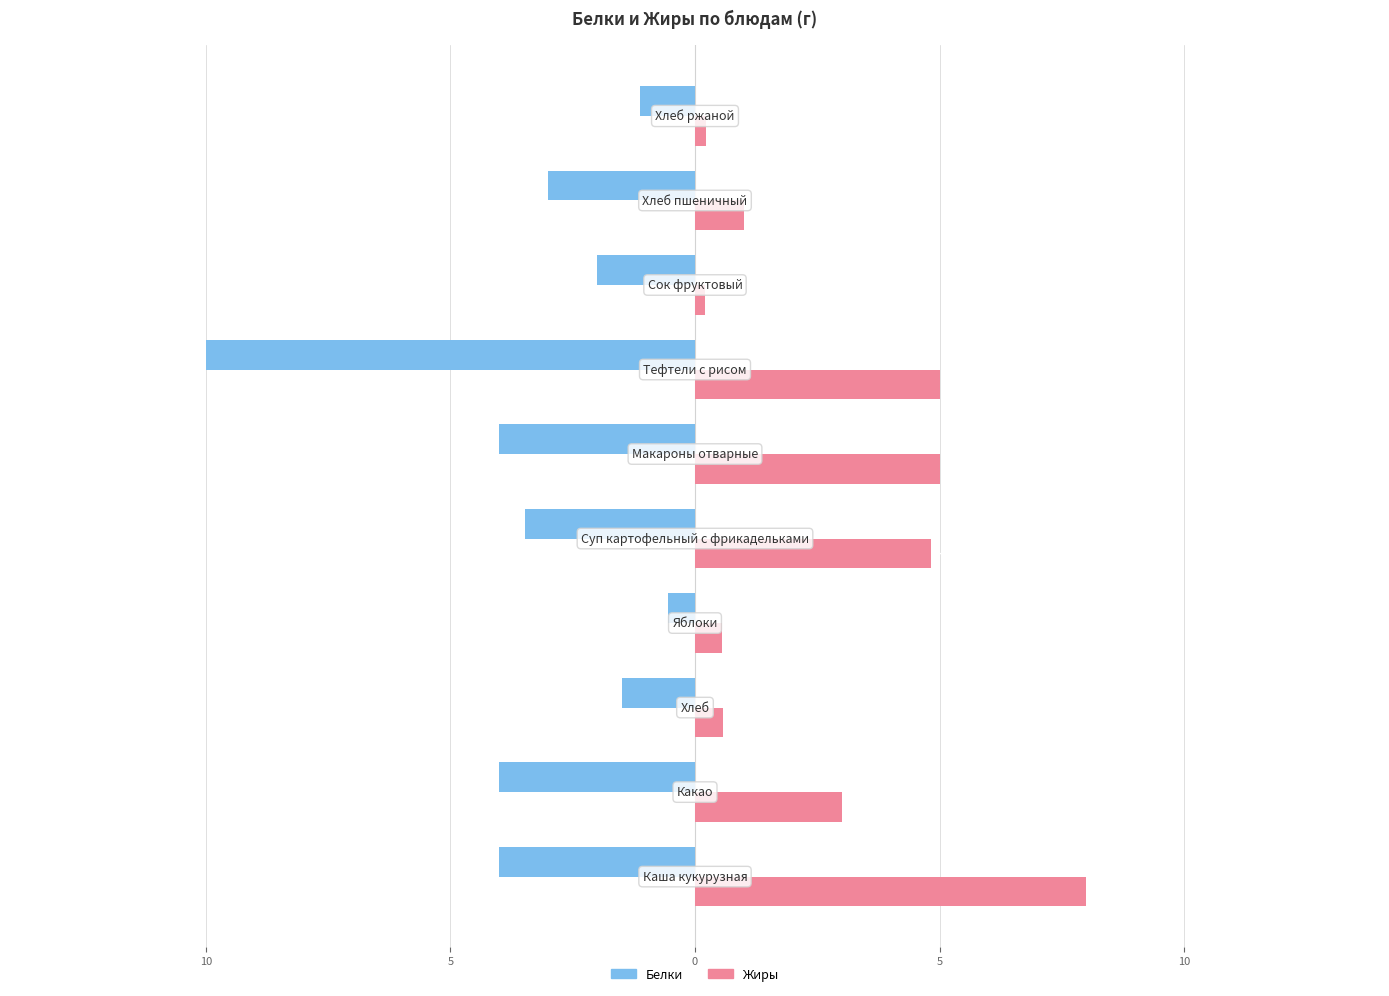

List the series in order of their overall mean, highest first.

Жиры, Белки